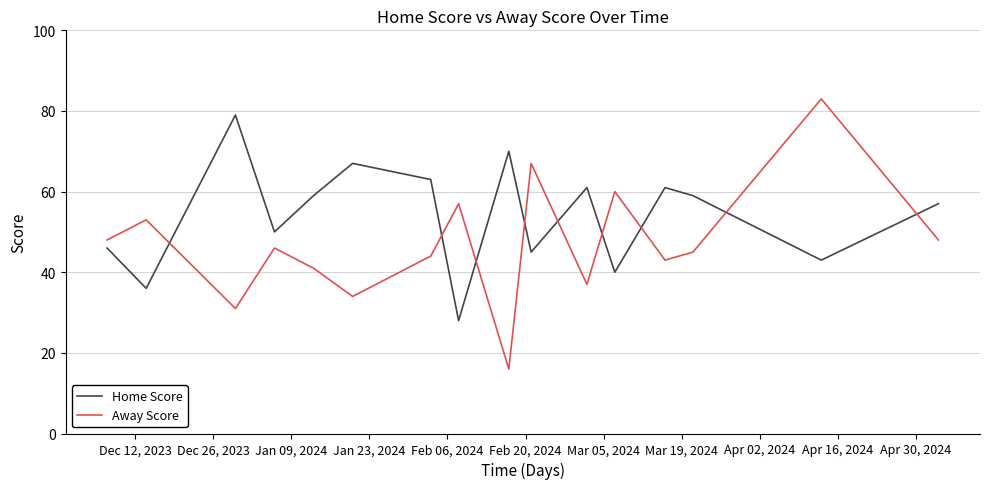

What is the difference between the maximum and minimum values in the Away Score series?

67